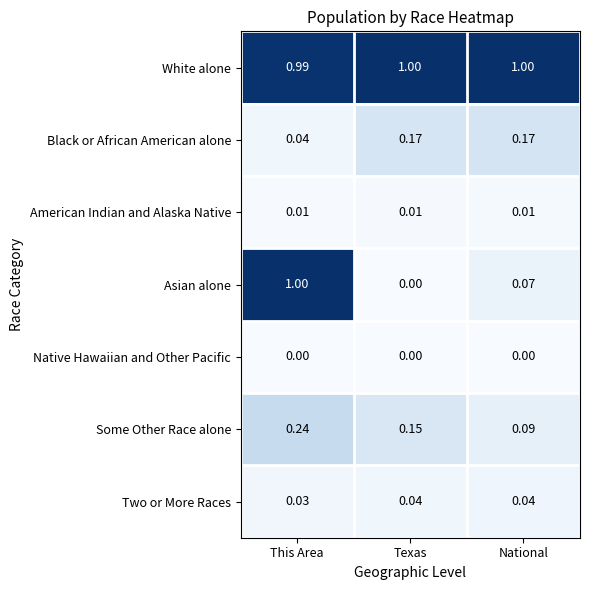

Where is Black or African American alone nearest to the value 0?

This Area